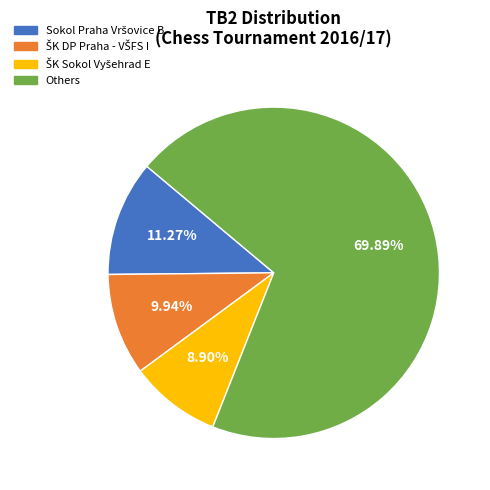

What is the largest slice in the pie chart?

Others